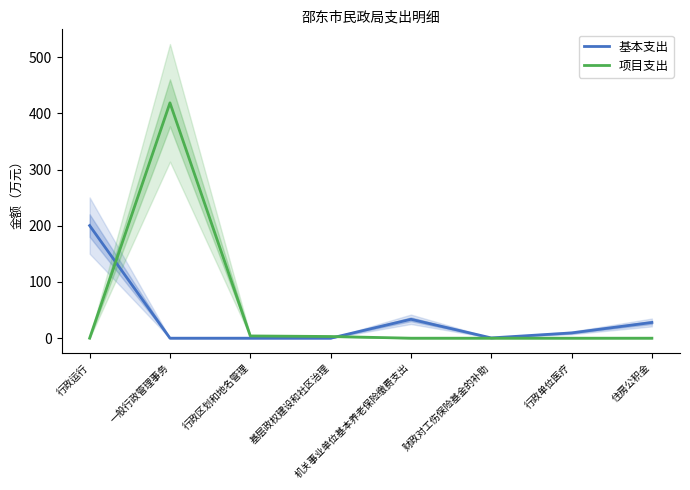

The value of 项目支出 at 行政单位医疗 is 212.0. True or false?

False